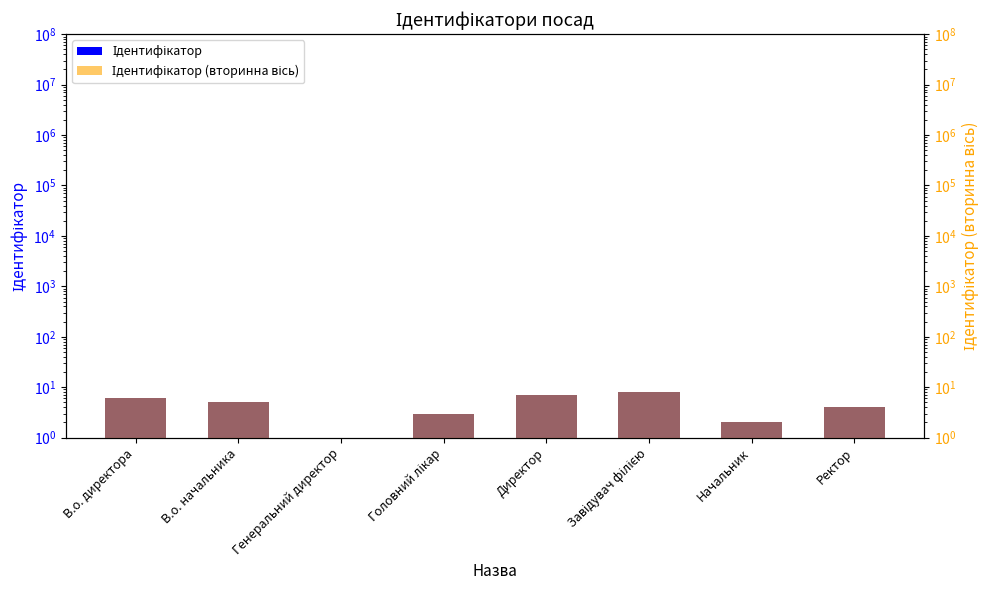

What is the label of the 4th bar from the left?

Головний лікар